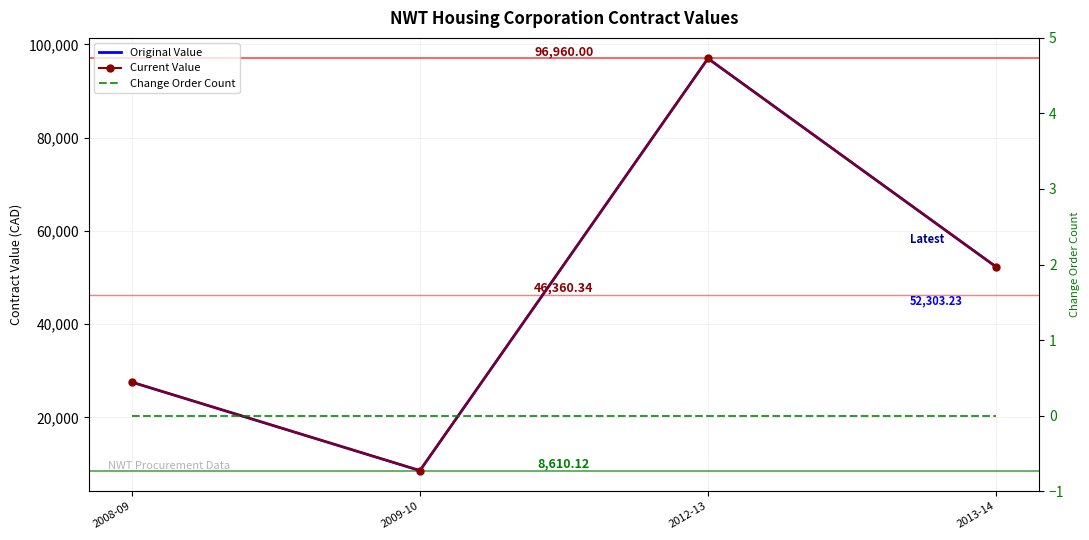

The value of Change Order Count at 2008-09 is 0.0. True or false?

True